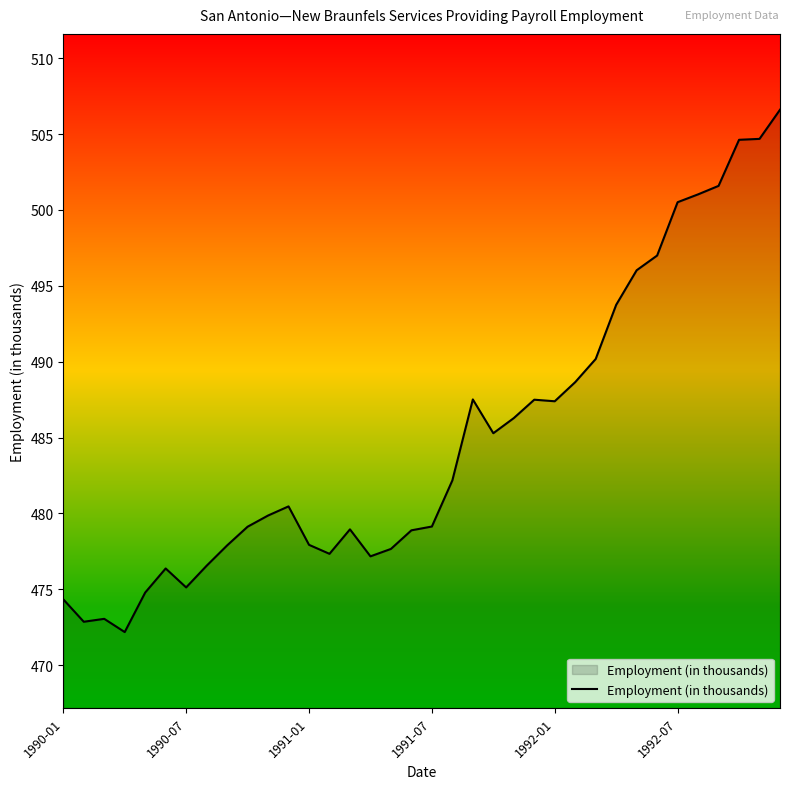

What is the maximum value shown in the chart?

506.6